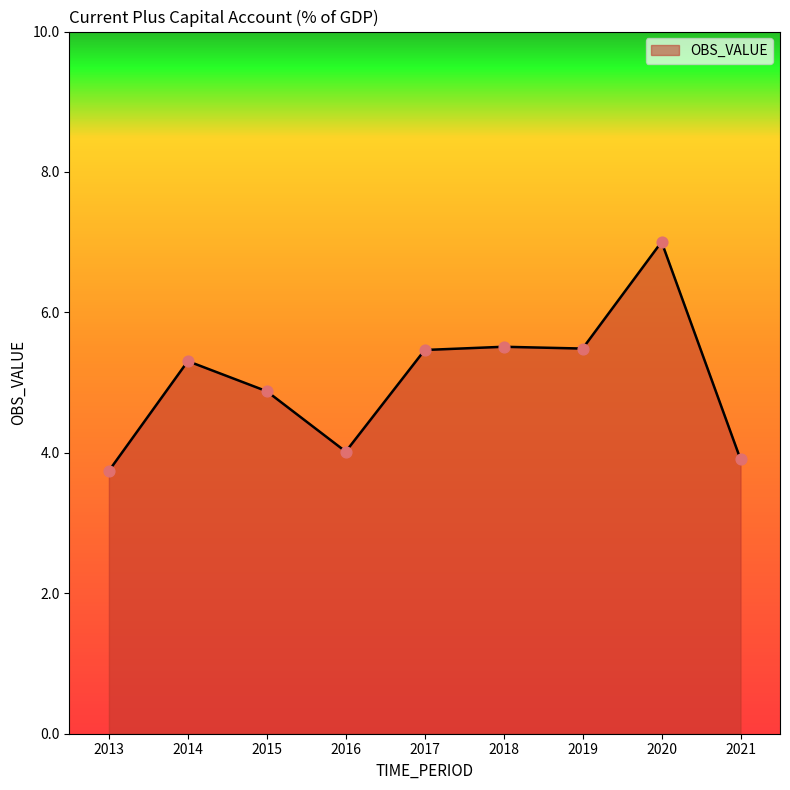

What is the change in value from 2016 to 2018?

+1.5